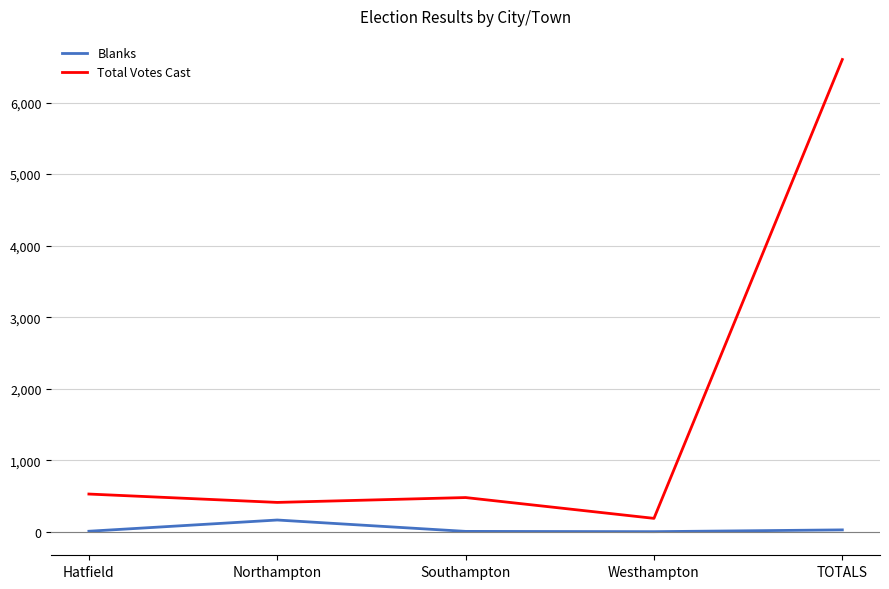

True or false: Blanks and Total Votes Cast cross at least once.

False